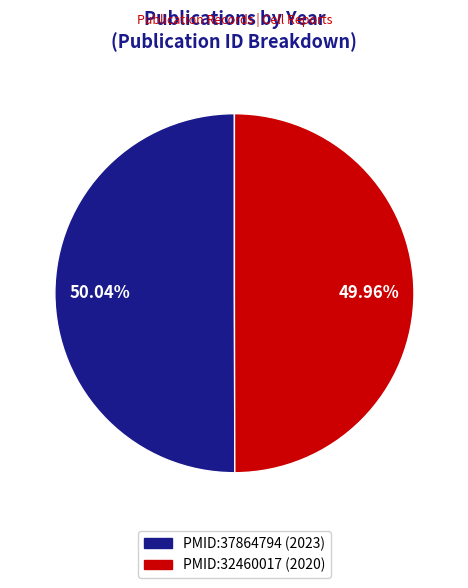

The PMID:37864794 slice represents 50% of the pie. True or false?

True